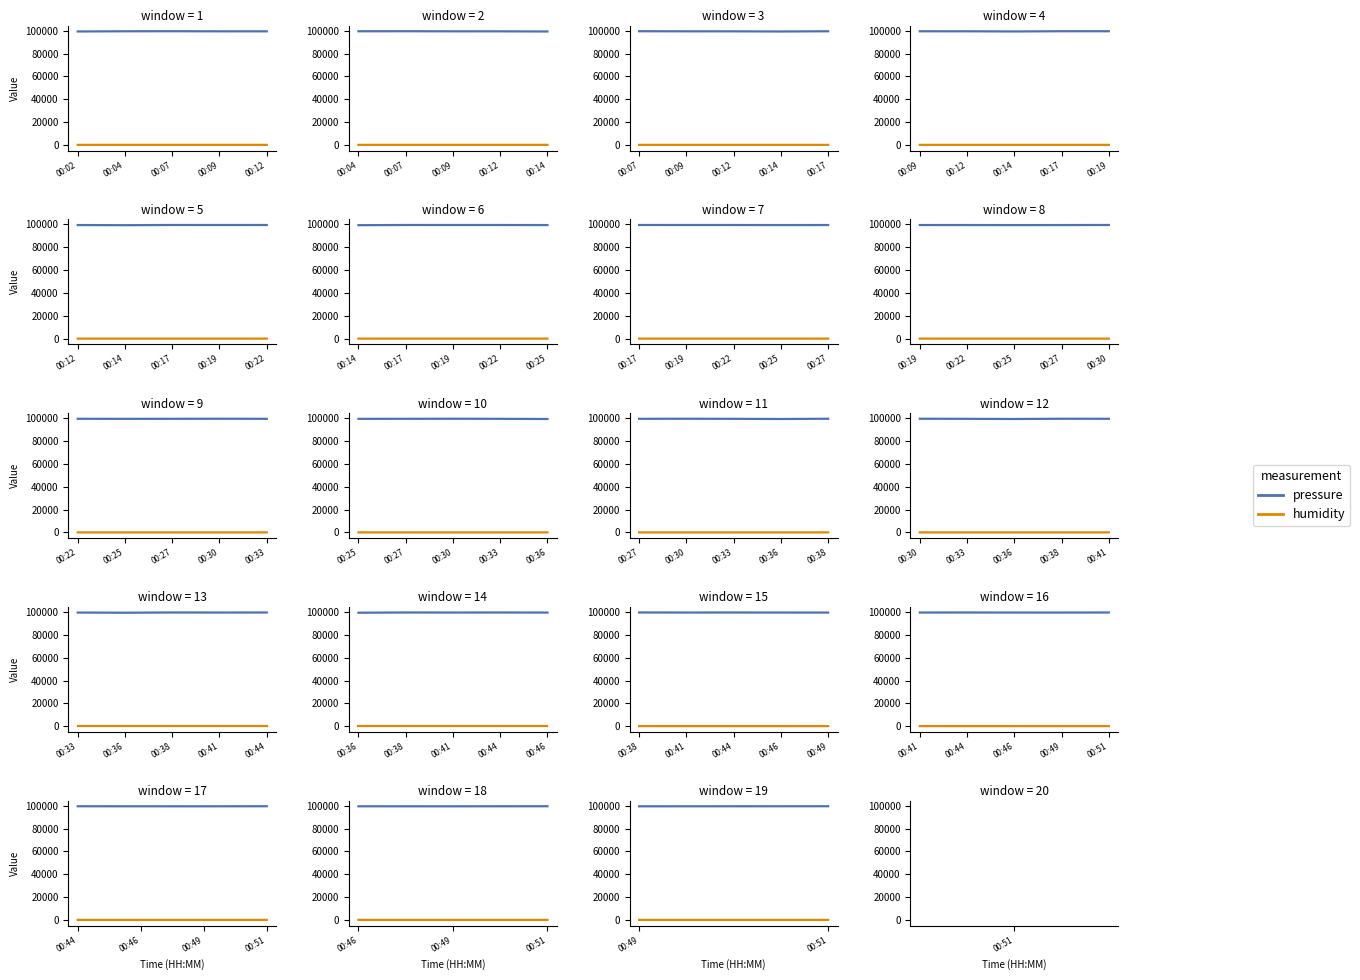

Between 00:51 and 00:49, which is larger?

00:51